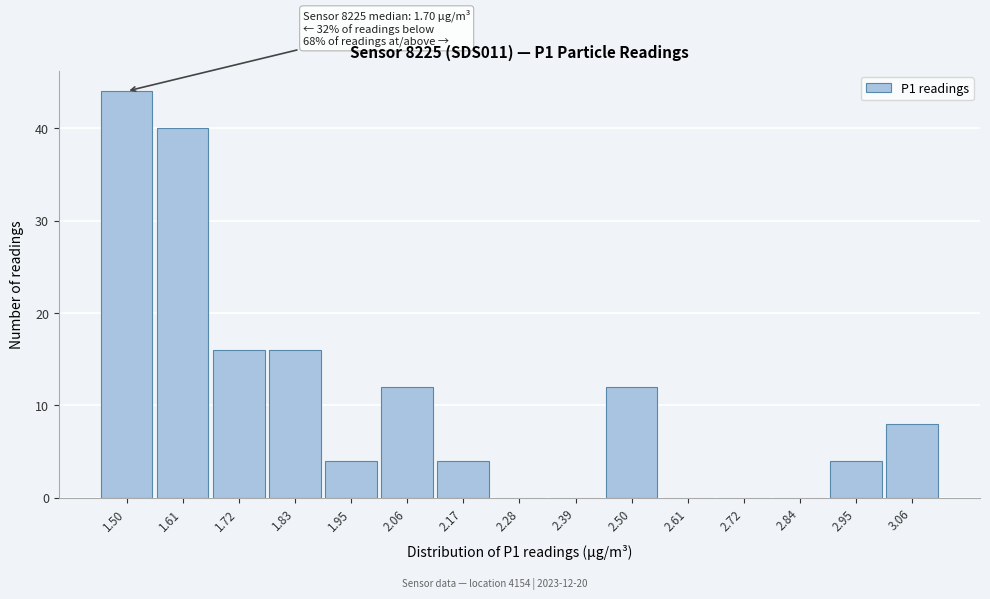

Reading right to left, what are all the values shown in this chart?

3.06=8	2.95=4	2.84=0	2.72=0	2.61=0	2.50=12	2.39=0	2.28=0	2.17=4	2.06=12	1.95=4	1.83=16	1.72=16	1.61=40	1.50=44